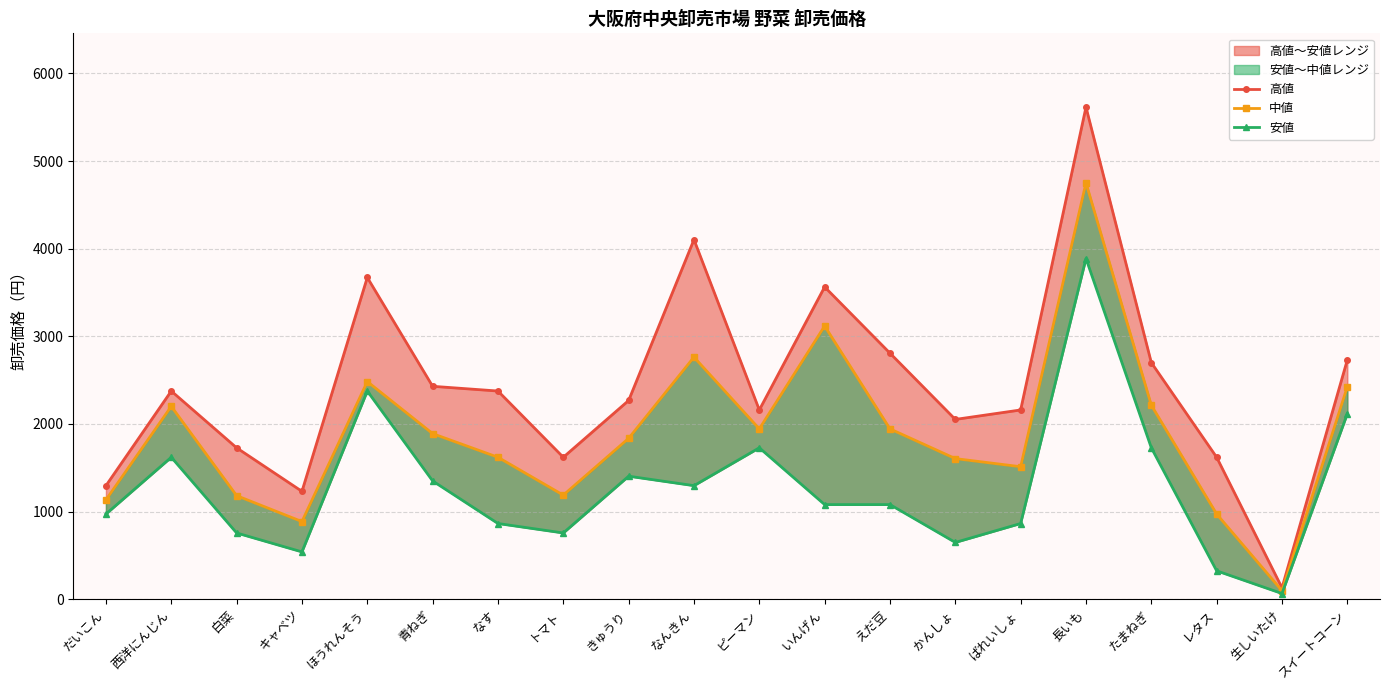

Does the chart have visible grid lines?

Yes